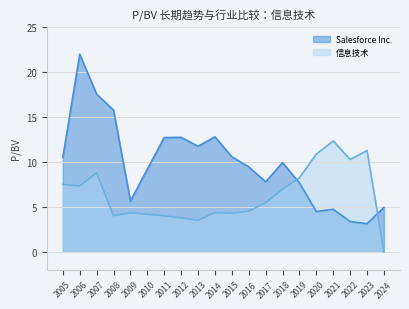

How many series are shown in this chart?

2